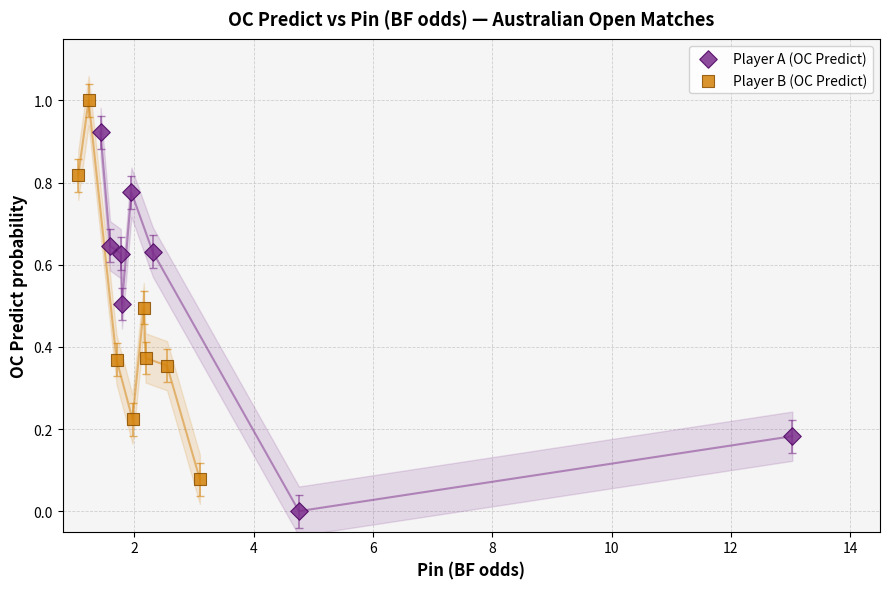

Which series contains the highest Y value?

Player B (OC Predict)